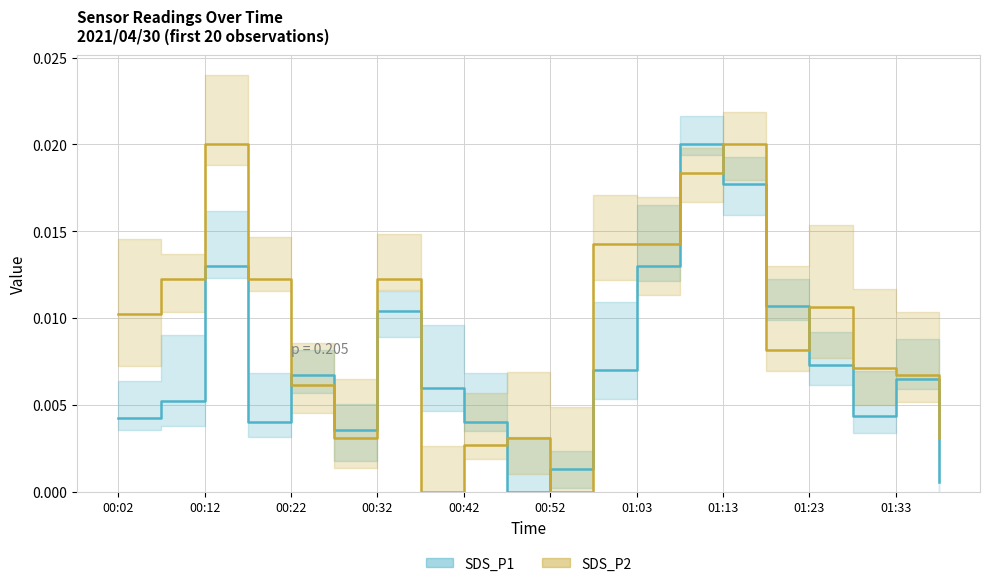

Which series has the largest total across all categories?

SDS_P2_line